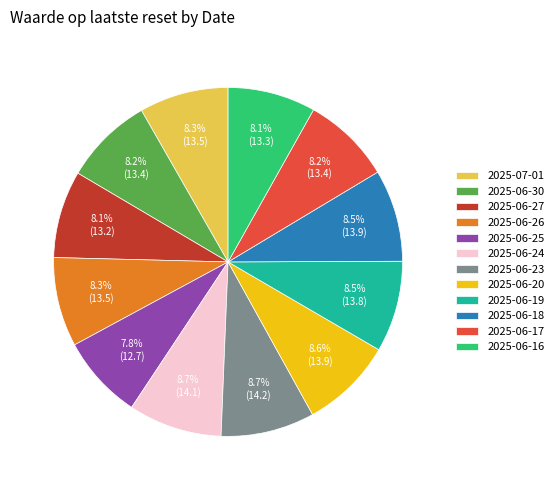

Is 2025-06-17 the majority of the pie?

No